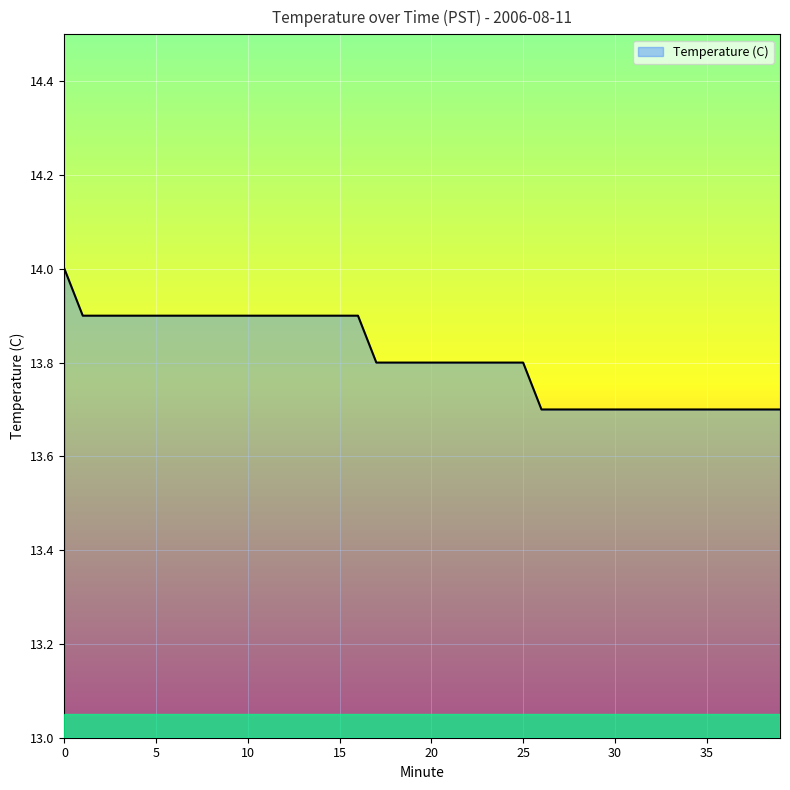

What is the difference between the maximum and minimum values?

0.3